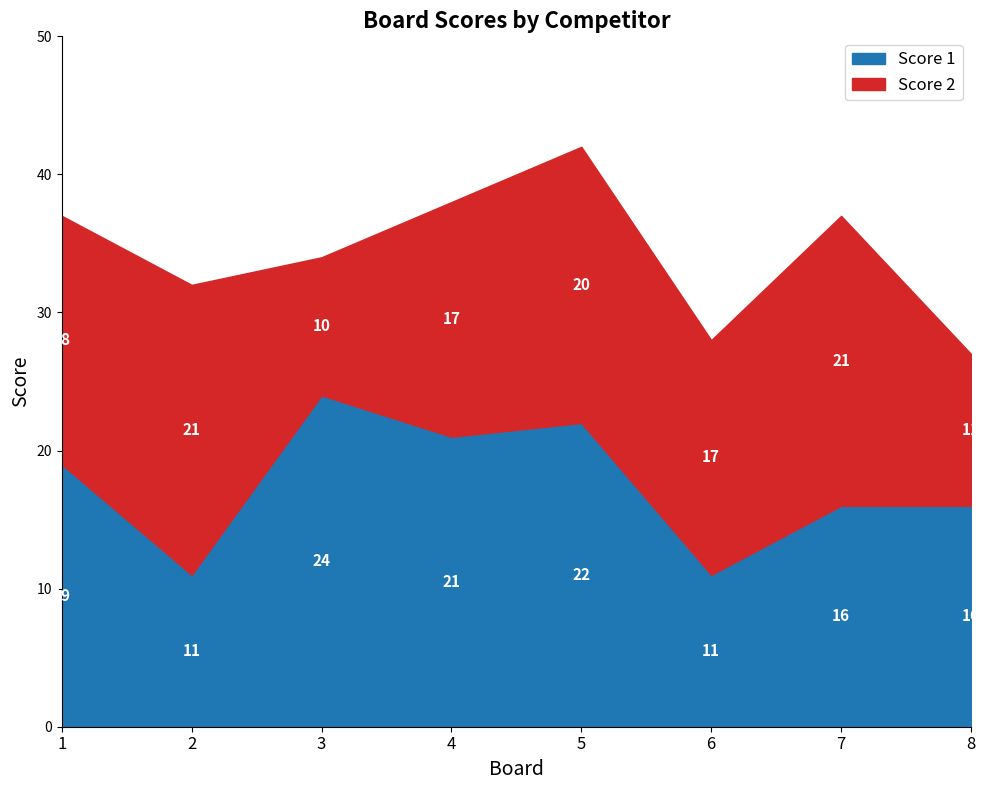

Where is the first local minimum for Score 2?

3